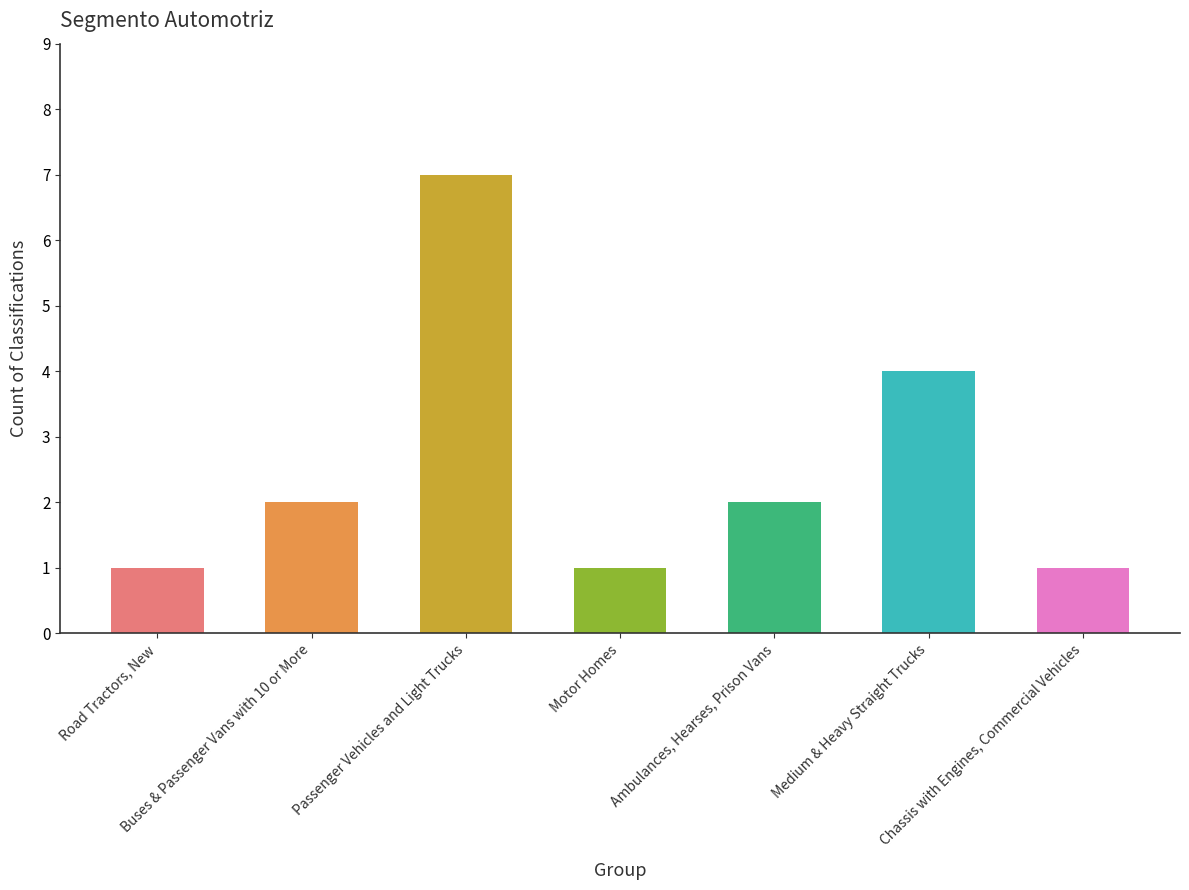

What position from the right is Motor Homes?

4